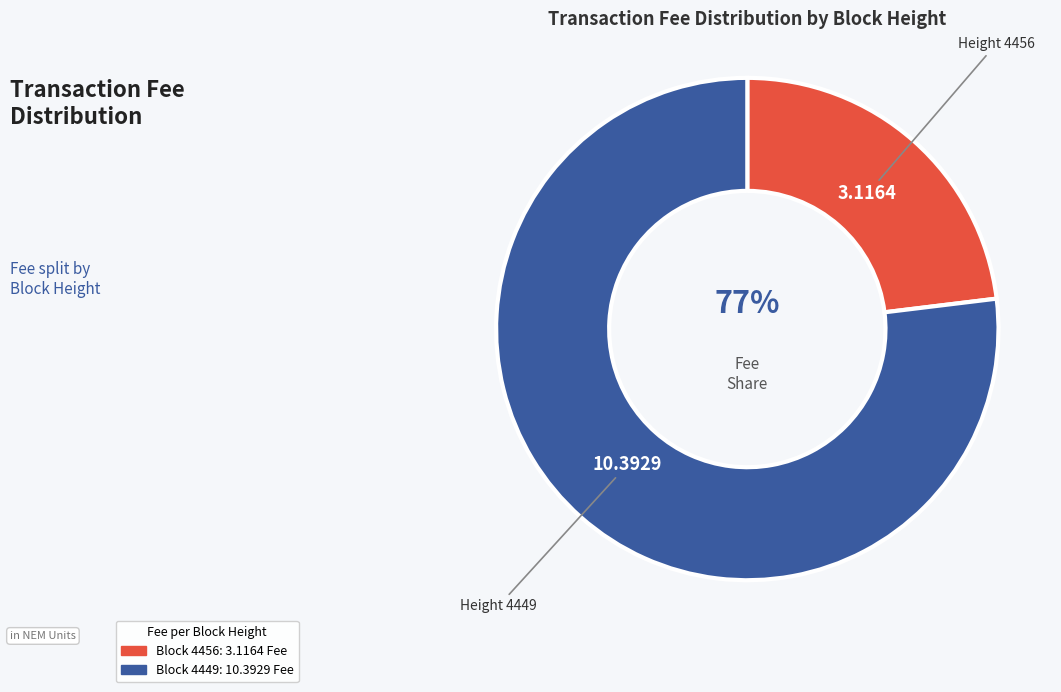

To the nearest percent, what is the average slice percentage?

50%